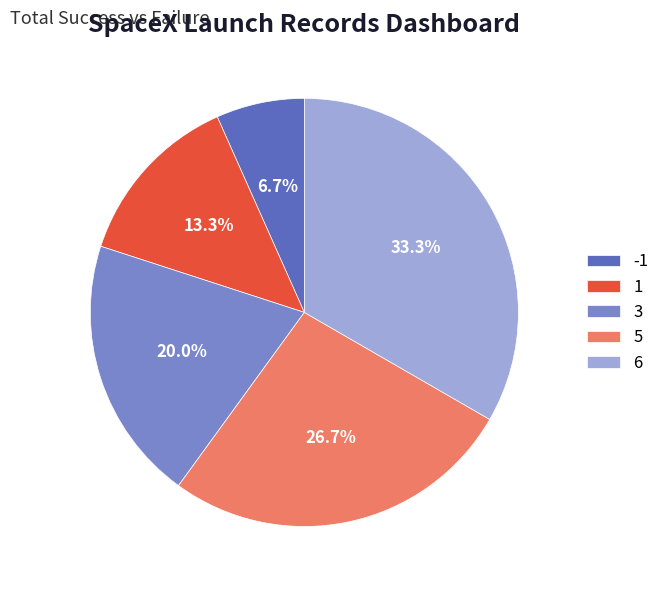

Does -1 represent more than half of the total?

No